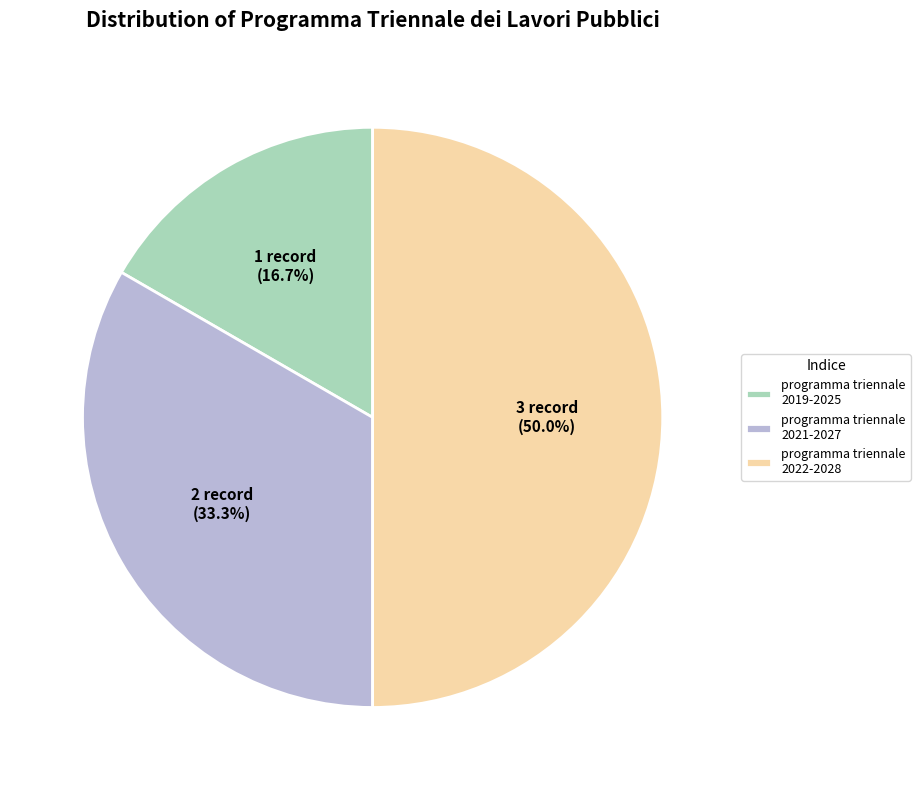

Which category has the smallest portion of the pie?

programma triennale 2019-2025